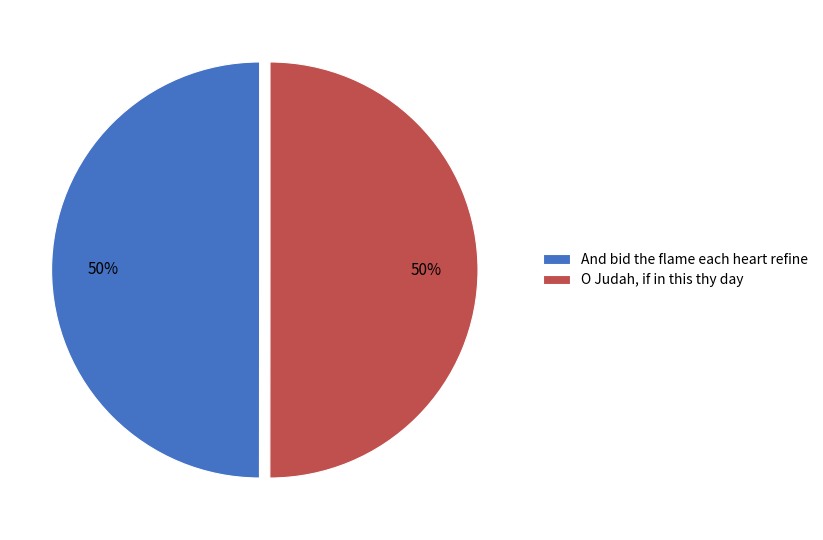

To the nearest percent, what portion does And bid the flame each heart refine represent?

50%